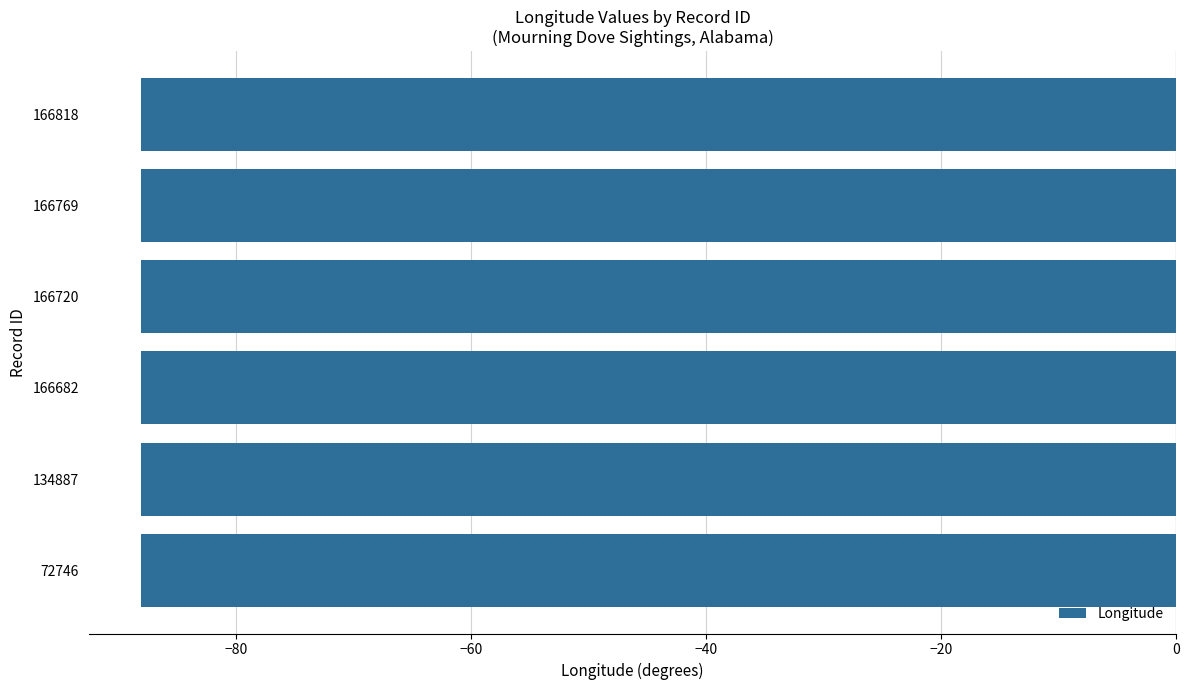

True or false: the data shows -88.1 at 134887.

True